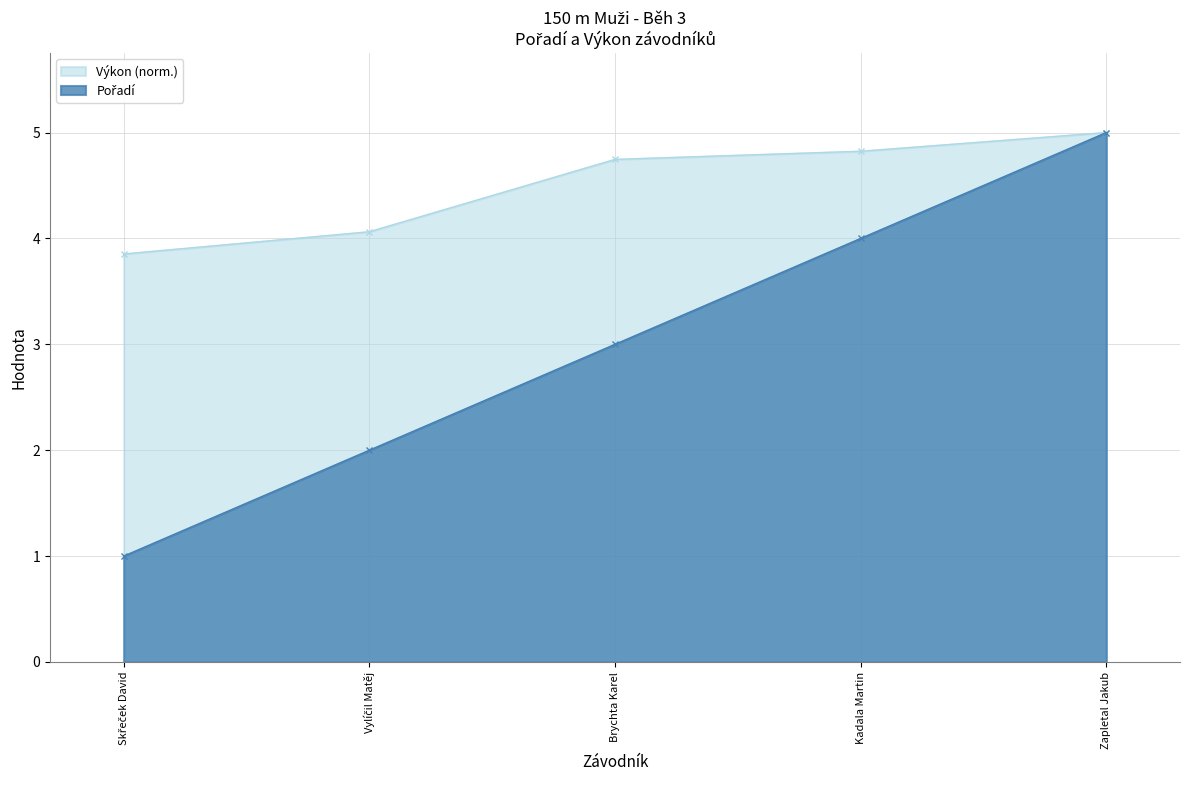

The Výkon series shows 2.6 at Kadala Martin. True or false?

False